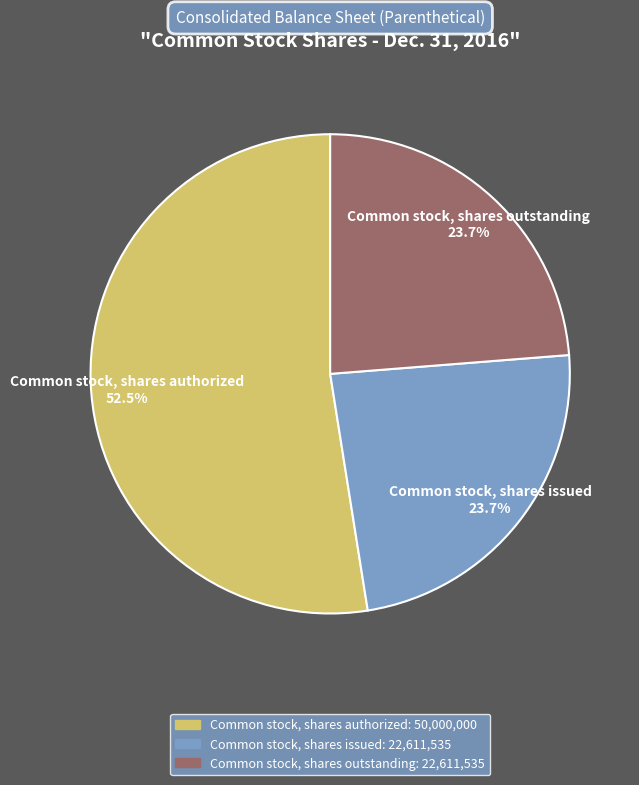

Which category accounts for the majority?

Common stock, shares authorized